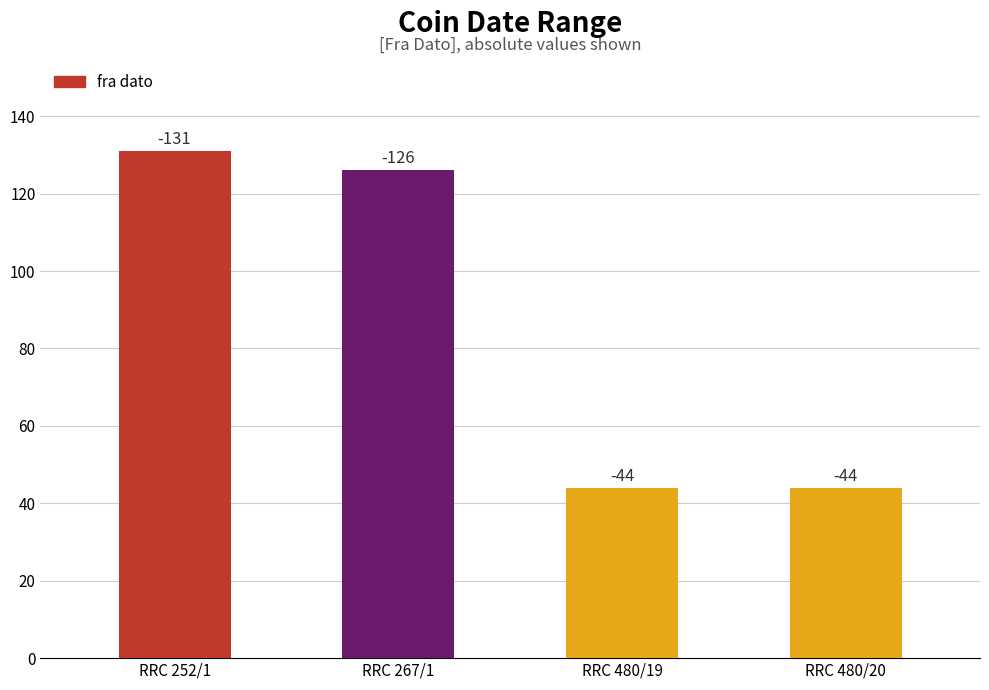

List the labels in order of value, largest first.

RRC 252/1, RRC 267/1, RRC 480/19, RRC 480/20